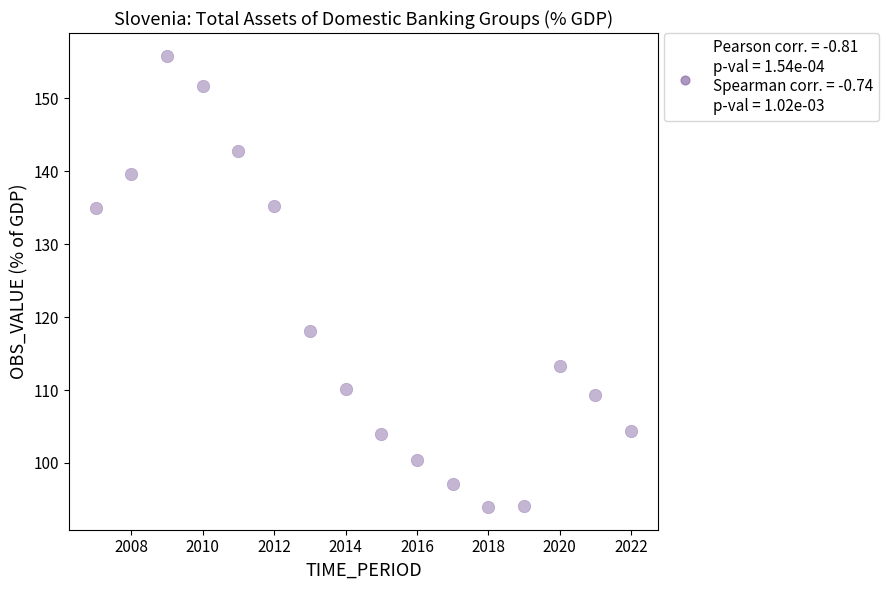

What Y value in the scatter plot is closest to 124?

118.1